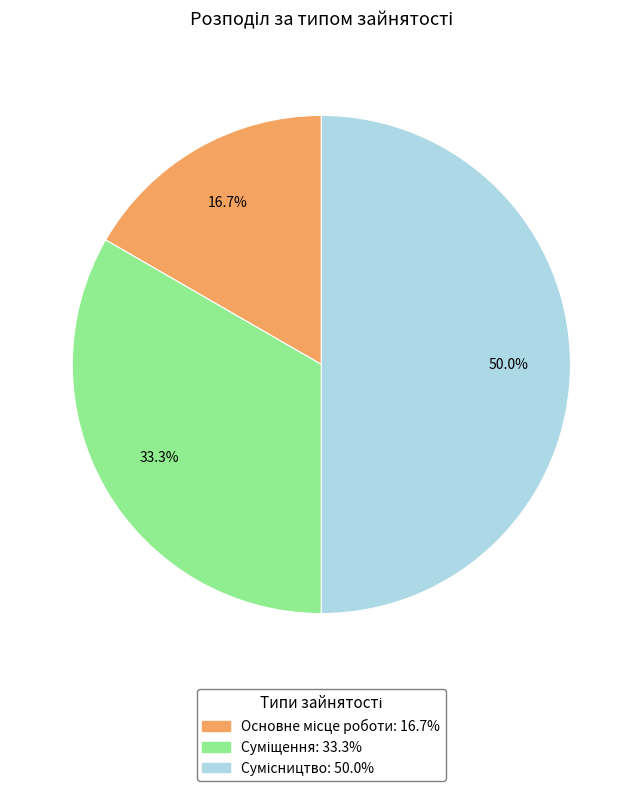

Combined, do Суміщення and Сумісництво account for over 50%?

Yes